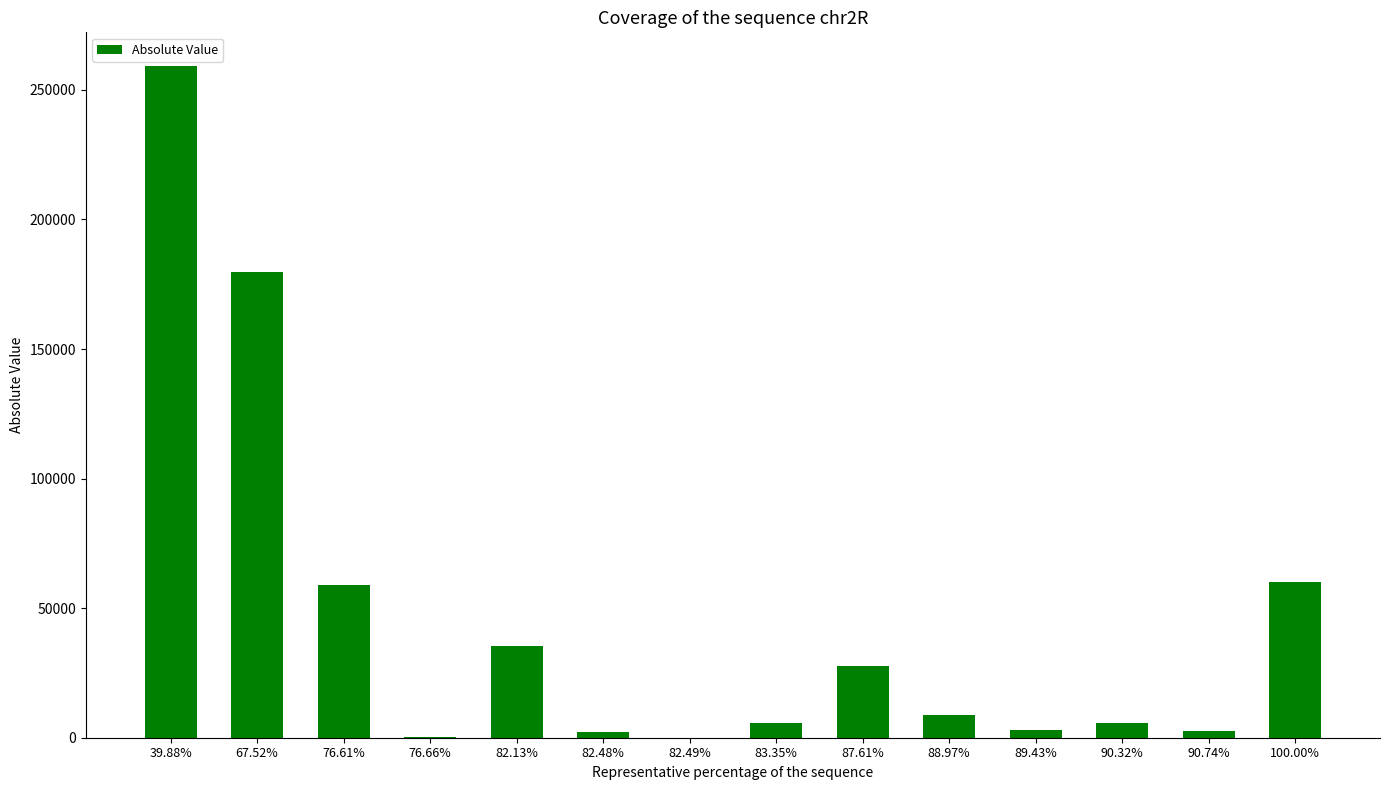

What is the change in value from 76.61% to 83.35%?

-53482